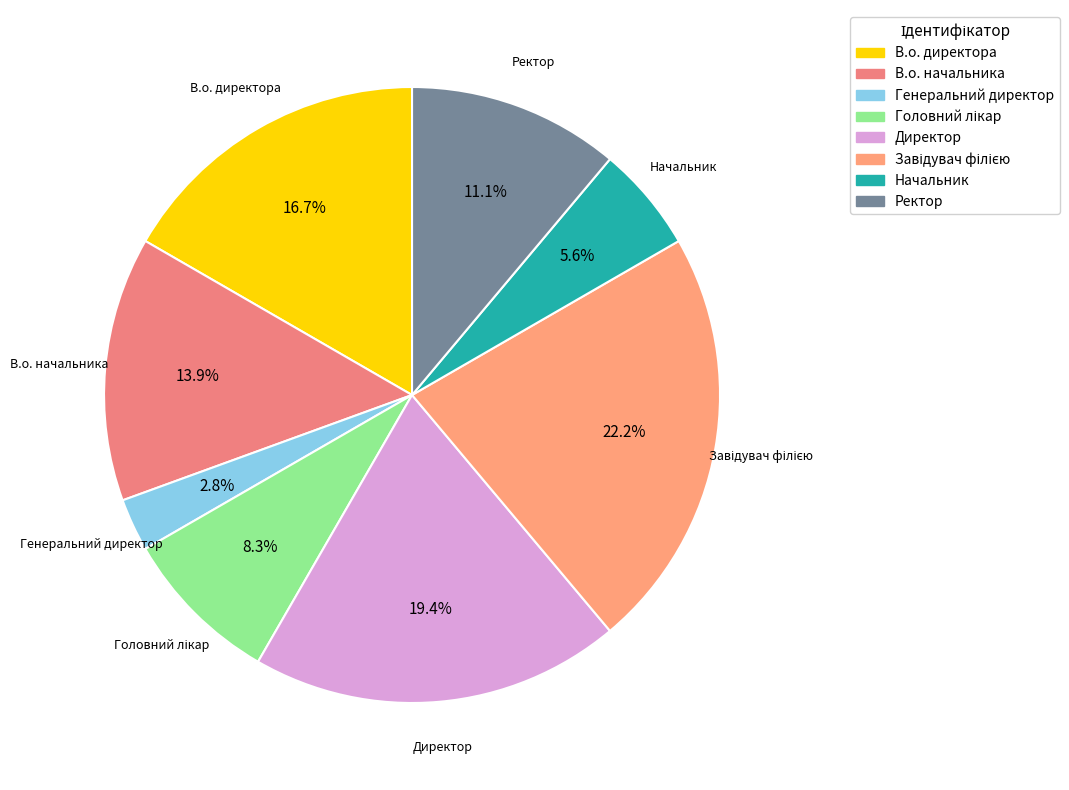

Is it true that Начальник is 6% of the pie?

True